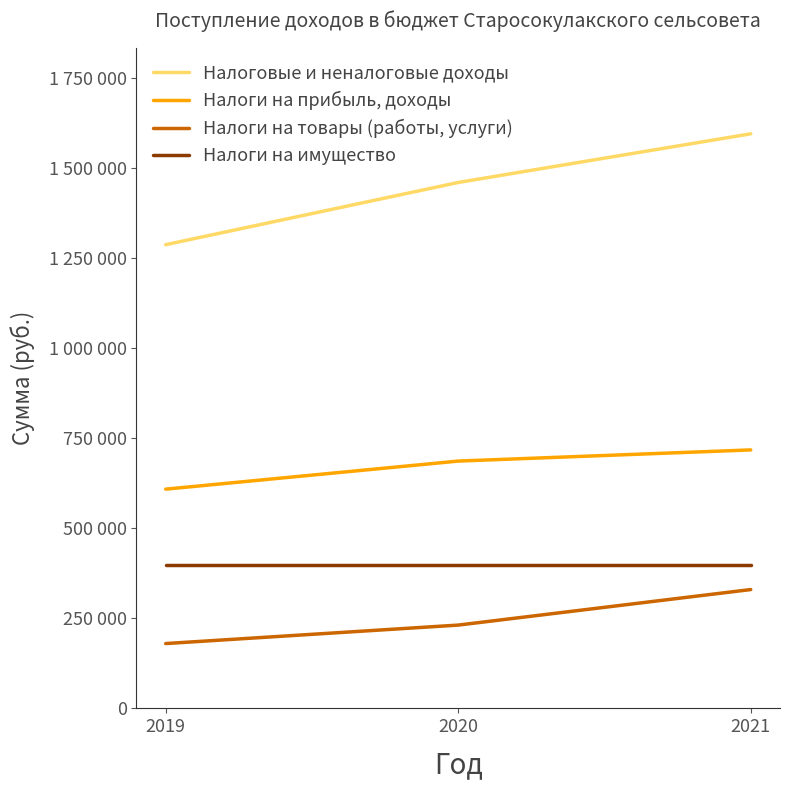

Read the Налоги на прибыль, доходы value at 2019.

609000